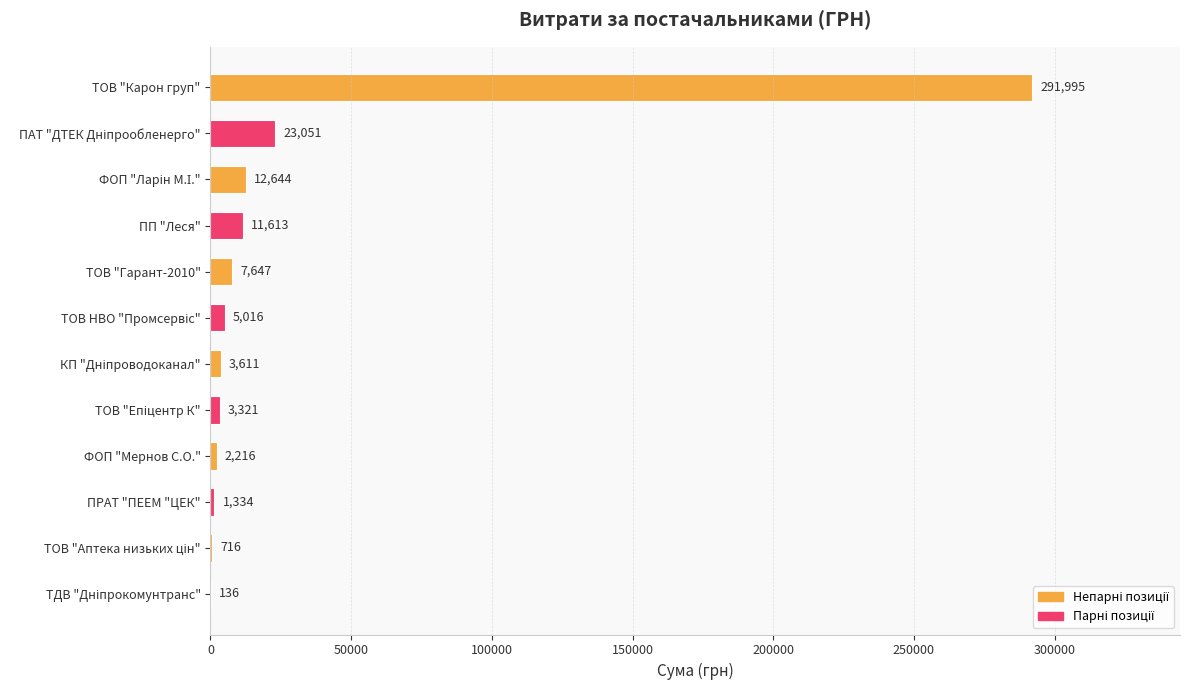

Count the number of values greater than 5015.

6